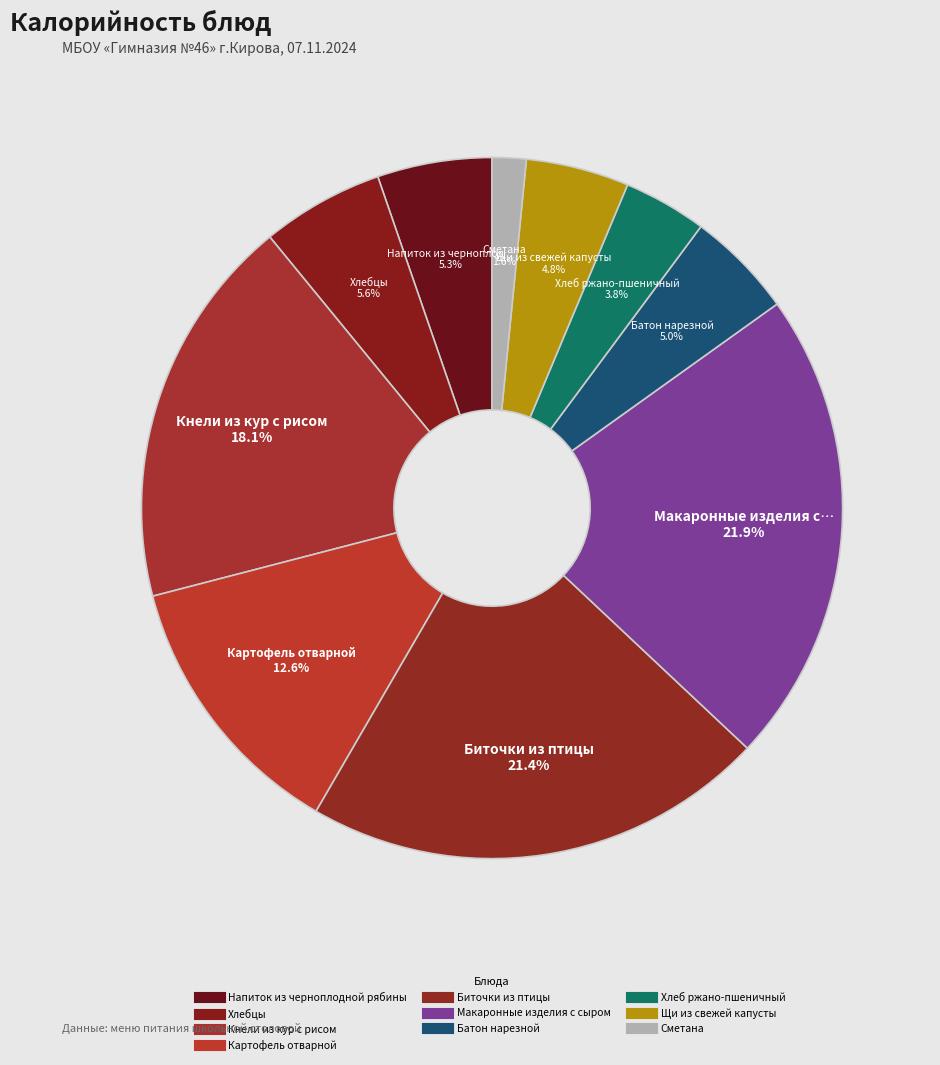

How many slices are in this pie chart?

10